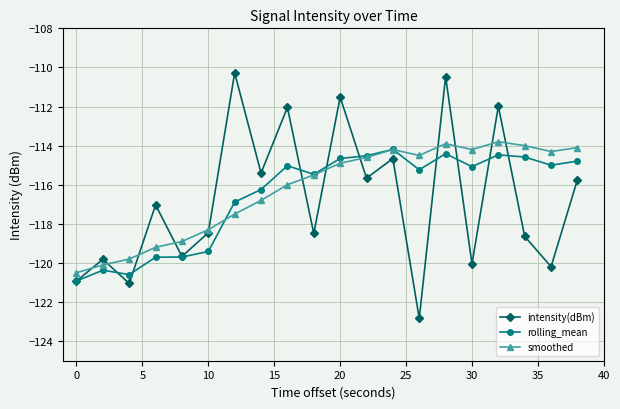

What is the value of the rolling_mean point at the 18th from the left?

-114.6